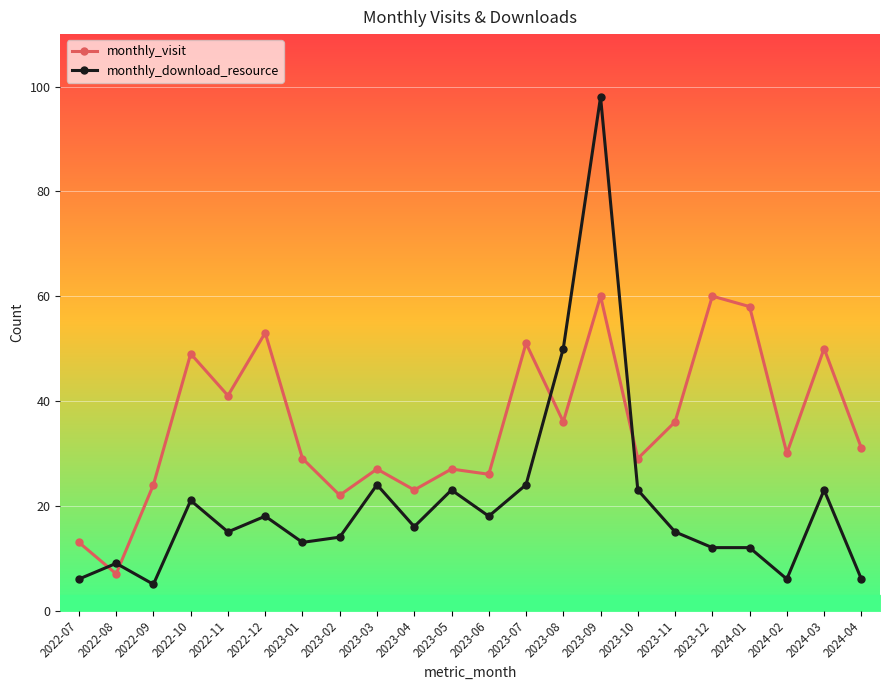

At 2022-08, list the series in order from smallest to largest.

monthly_visit, monthly_download_resource